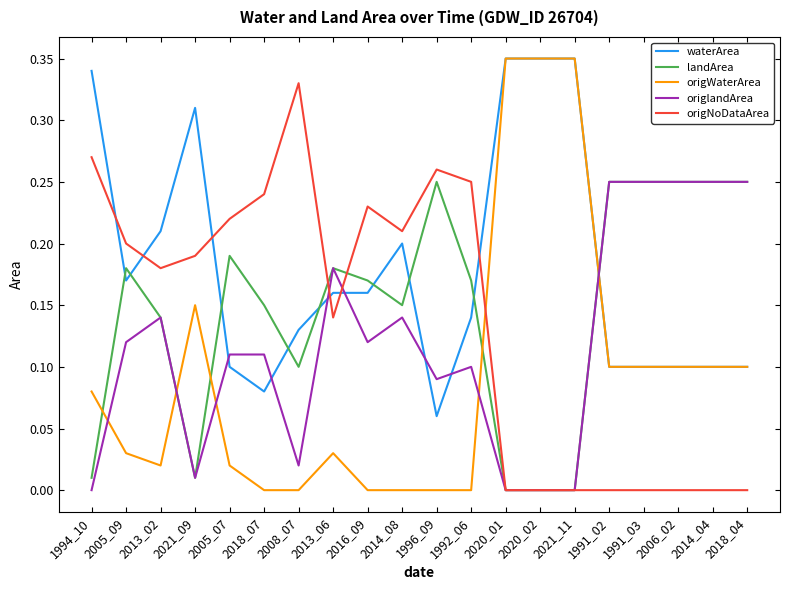

What position from the left is 2005_09?

2